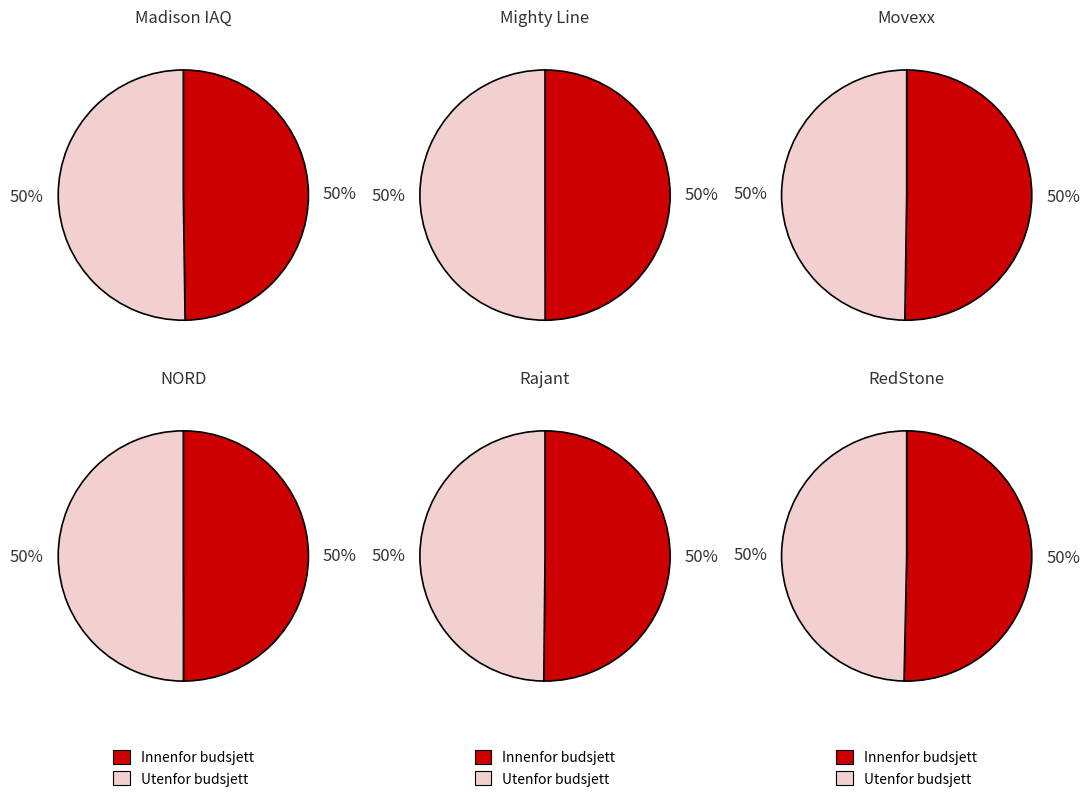

True or false: Rajant Corporation accounts for 17% of the total.

True